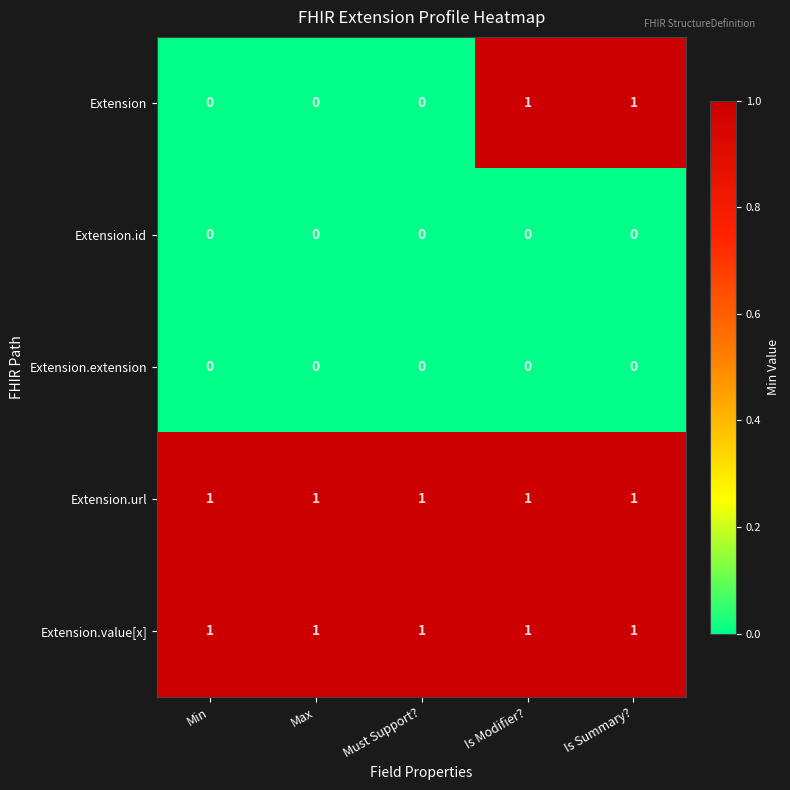

True or false: Extension.id has a value of 0 at Is Summary?.

True